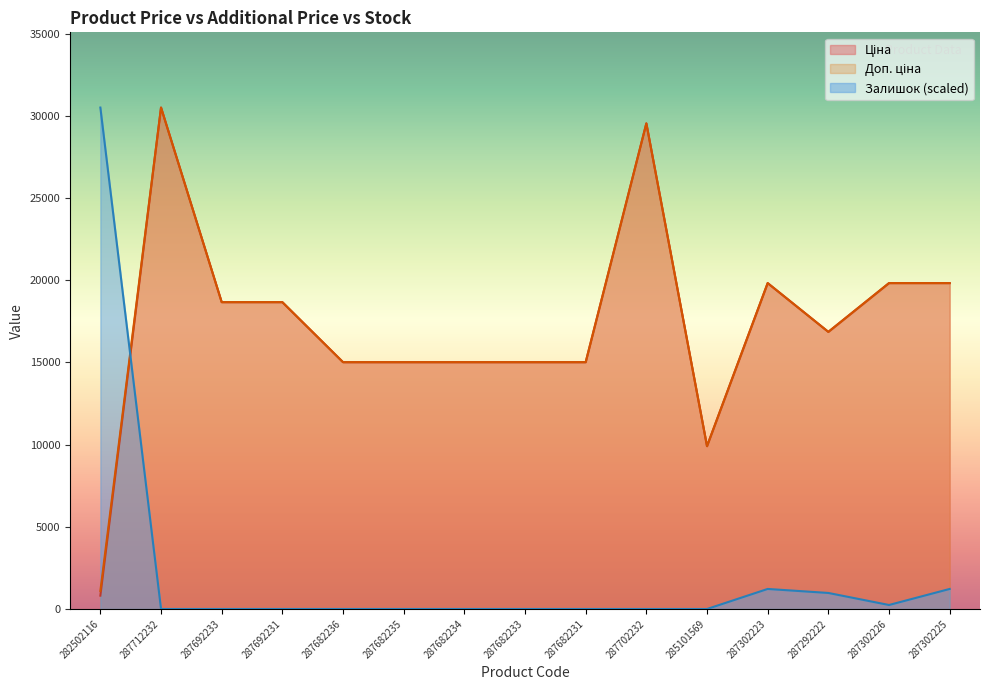

Reading left to right, transcribe all the data shown in this chart.

Ціна: 282502116=813.0	287712232=30512.3	287692233=18671.5	287692231=18671.5	287682236=15019.2	287682235=15019.2	287682234=15019.2	287682233=15019.2	287682231=15019.2	287702232=29548.9	285101569=9908.5	287302223=19831.1	287292222=16863.2	287302226=19831.1	287302225=19831.1
Доп. ціна: 282502116=1101.8	287712232=30512.3	287692233=18671.5	287692231=18671.5	287682236=15019.2	287682235=15019.2	287682234=15019.2	287682233=15019.2	287682231=15019.2	287702232=29548.9	285101569=9908.5	287302223=19831.1	287292222=16863.2	287302226=19831.1	287302225=19831.1
Залишок: 282502116=30512.3	287712232=0.0	287692233=0.0	287692231=0.0	287682236=0.0	287682235=0.0	287682234=0.0	287682233=0.0	287682231=0.0	287702232=0.0	285101569=0.0	287302223=1220.5	287292222=976.4	287302226=244.1	287302225=1220.5